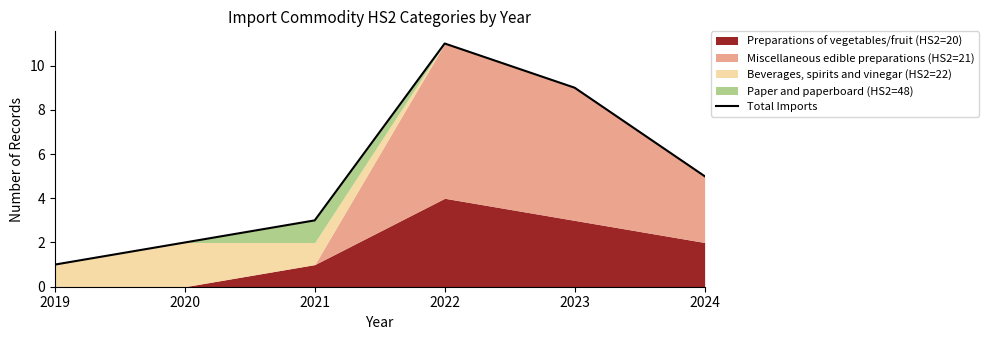

Where is the first local maximum?

2022